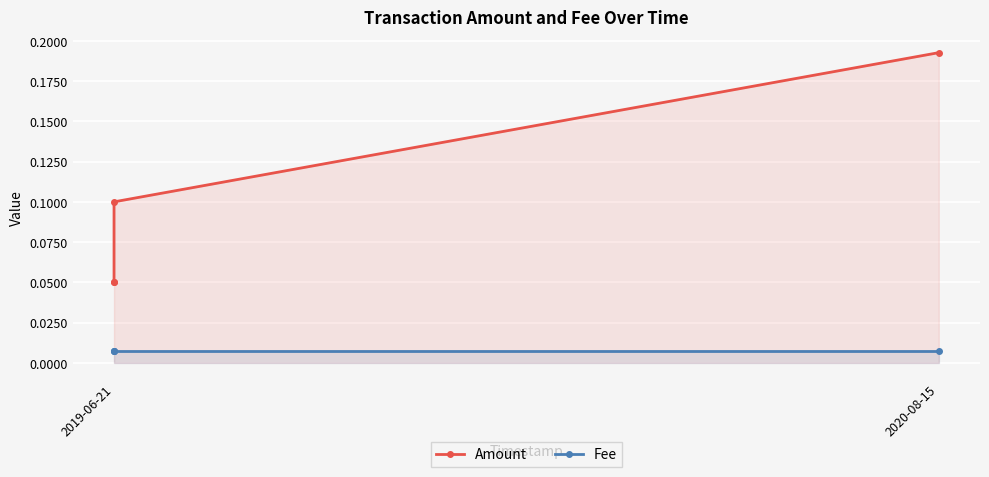

True or false: Amount has a value of 0.0 at 2019-06-21.

False